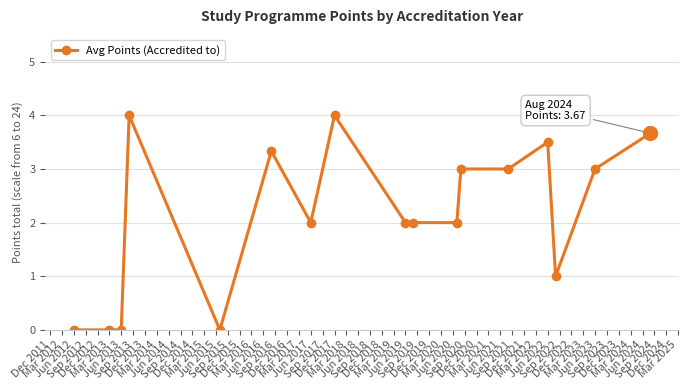

What is the value of the 14th point from the left?

3.5